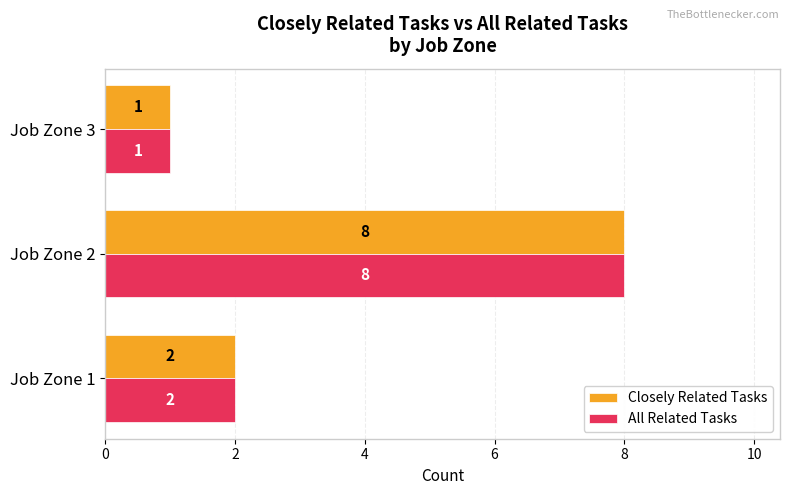

Count the number of data series in this chart.

2